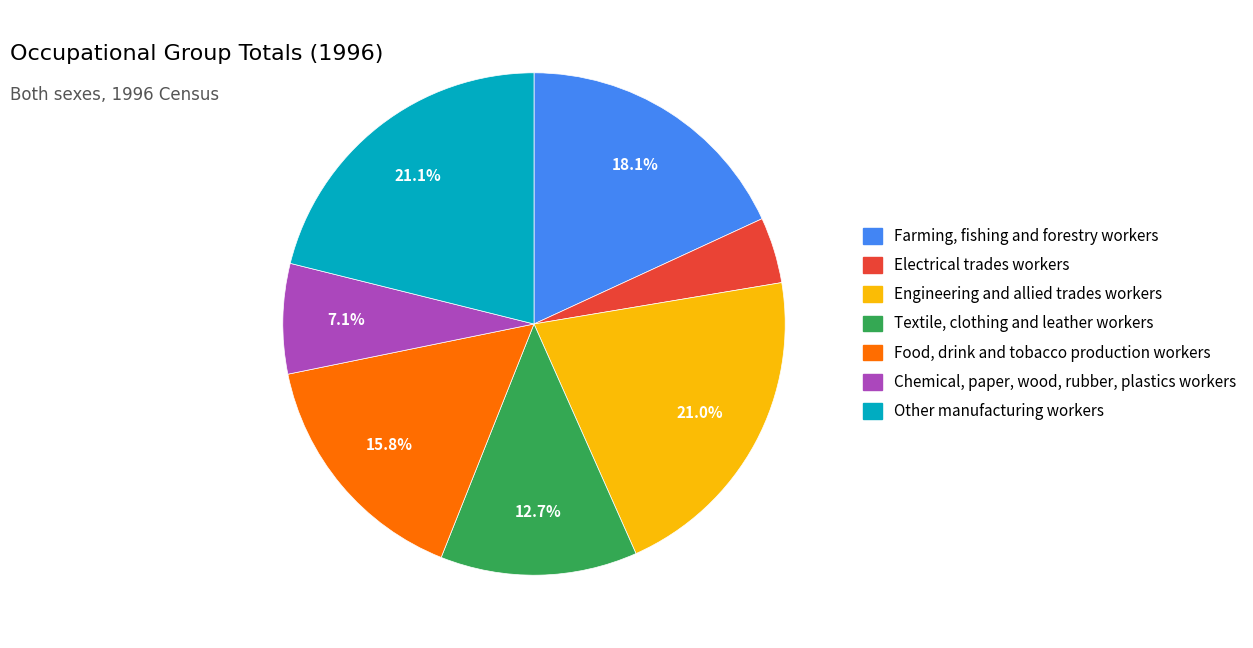

The Farming, fishing and forestry workers slice represents 18% of the pie. True or false?

True